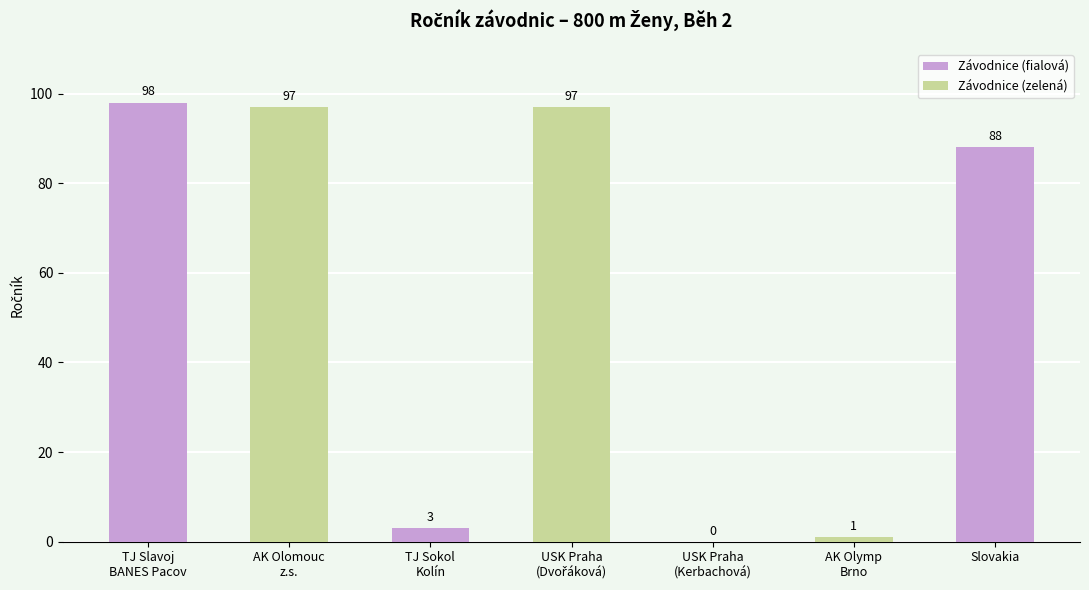

What is the approximate value at Slovakia?

88